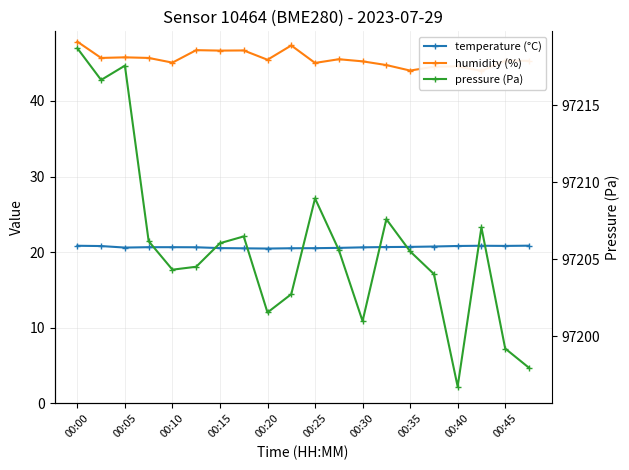

What is the difference between the maximum and second lowest values in the pressure (Pa) series?

20.8